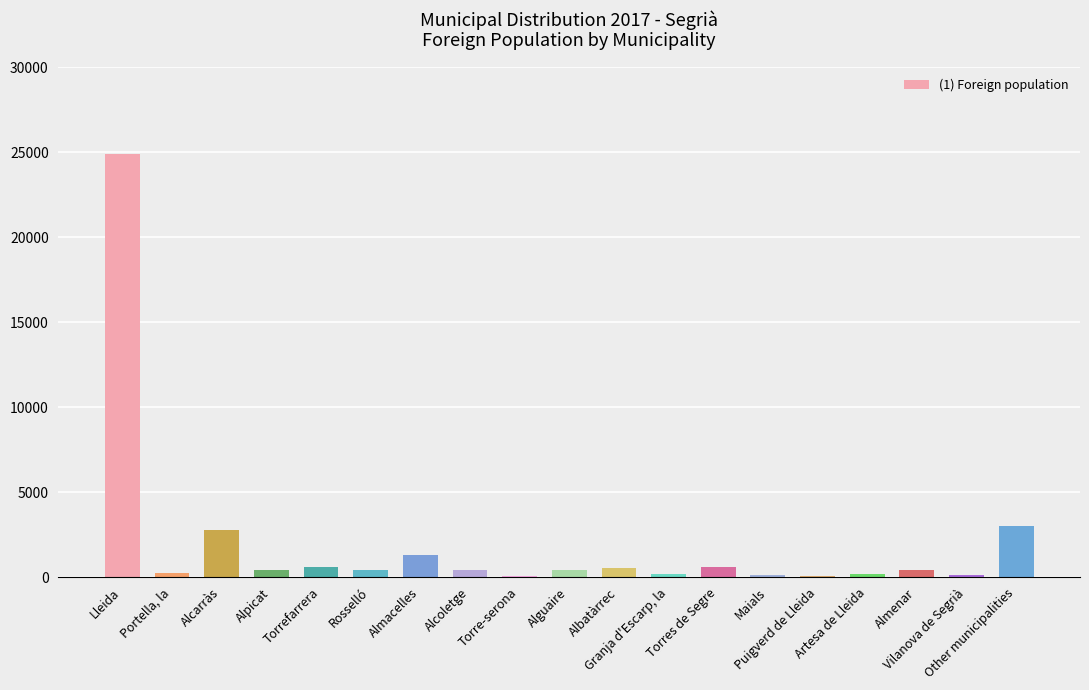

What is the greatest value displayed?

24905